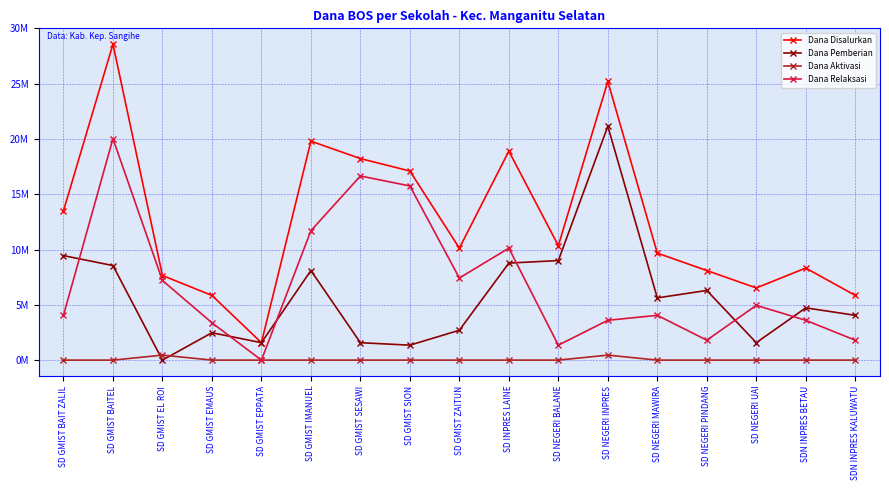

What are all the series names shown in the legend?

Dana Disalurkan, Dana Pemberian, Dana Aktivasi, Dana Relaksasi